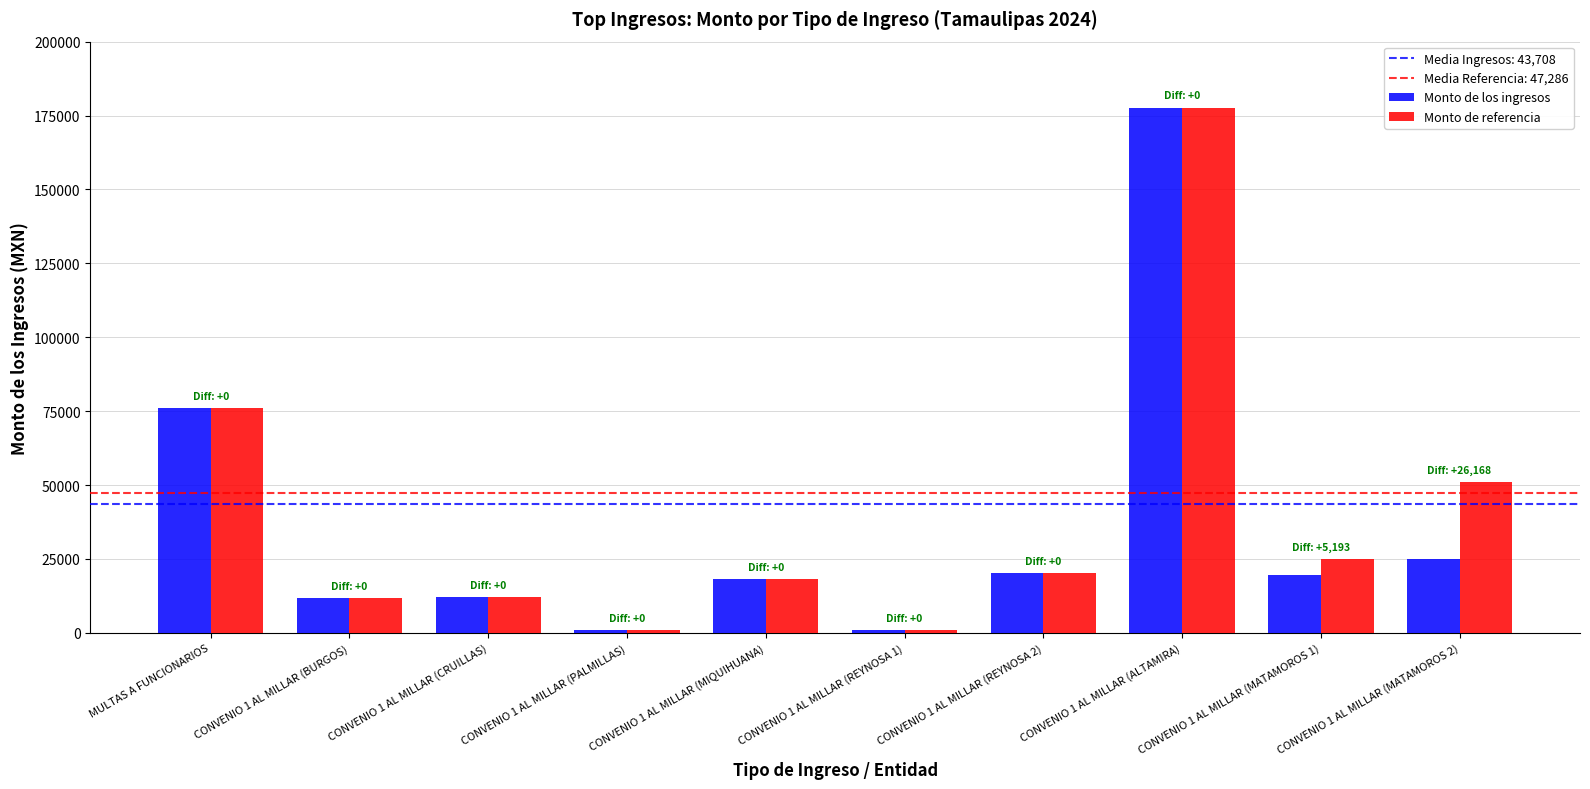

The Monto de referencia series shows 18238.9 at CONVENIO 1 AL MILLAR (MIQUIHUANA). True or false?

True